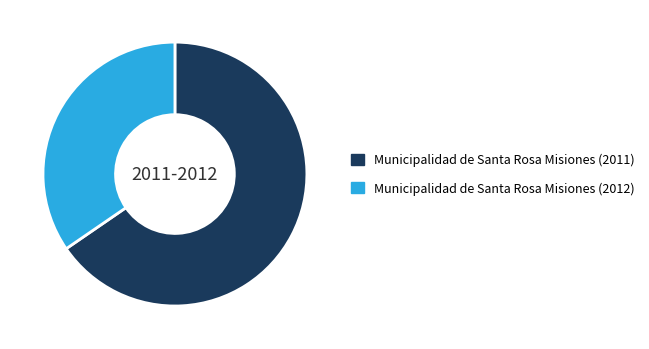

Which slice represents more than half of the pie?

Municipalidad de Santa Rosa Misiones (2011)